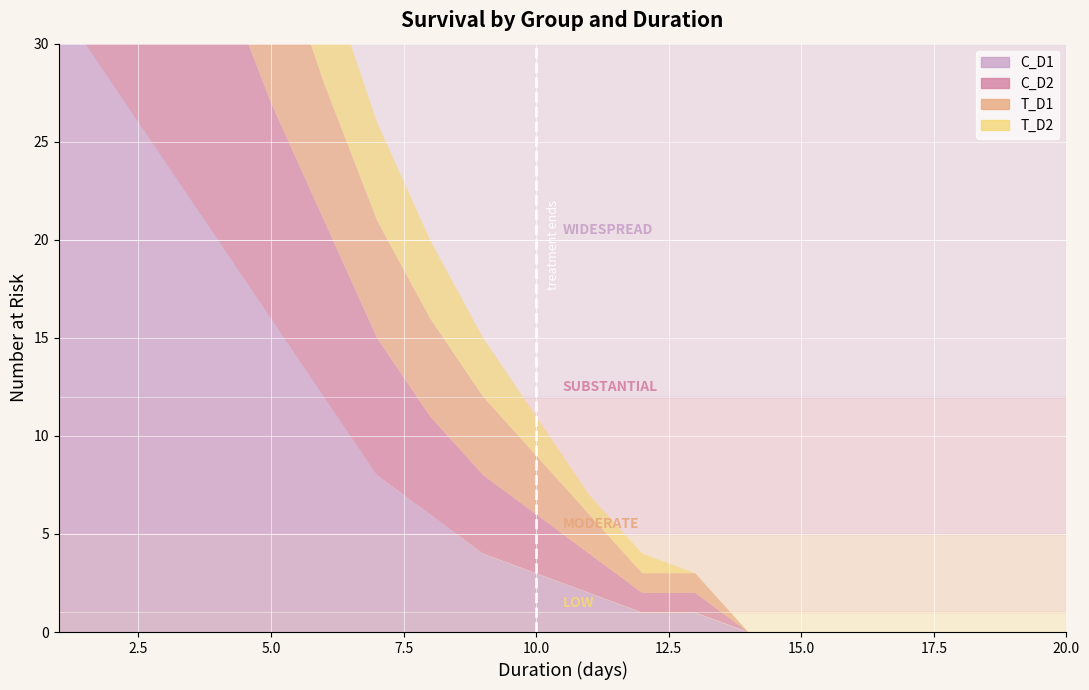

True or false: T_D2 and T_D1 intersect in this chart.

False